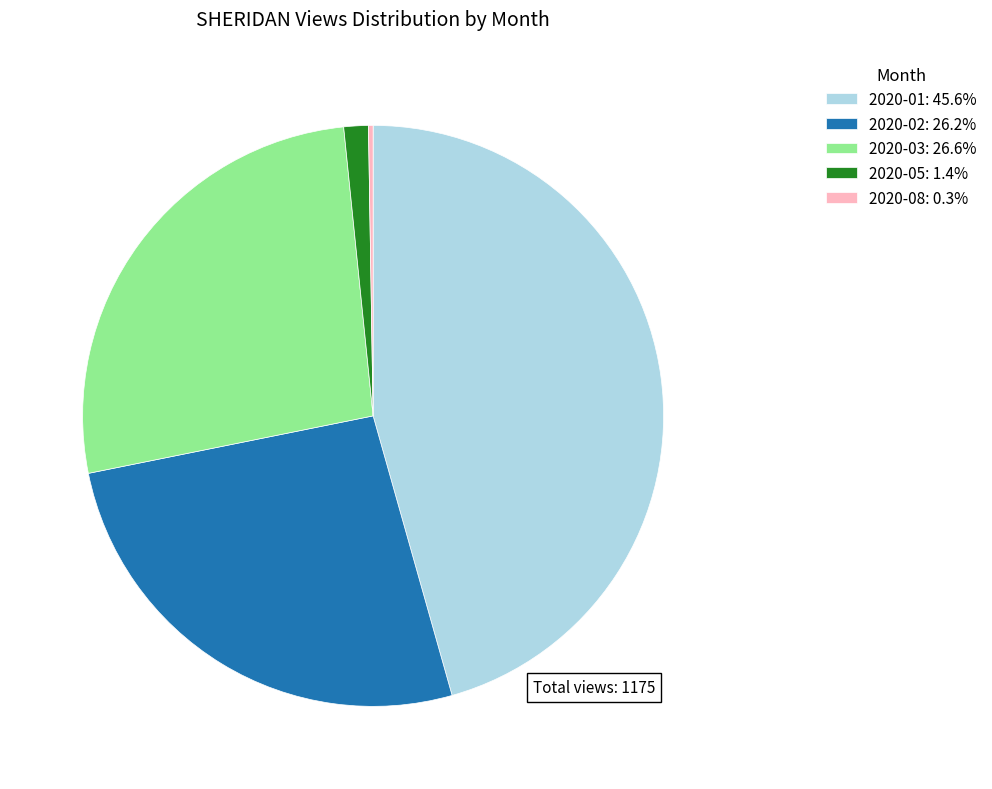

Does 2020-03: 26.6% account for over 50% of the chart?

No